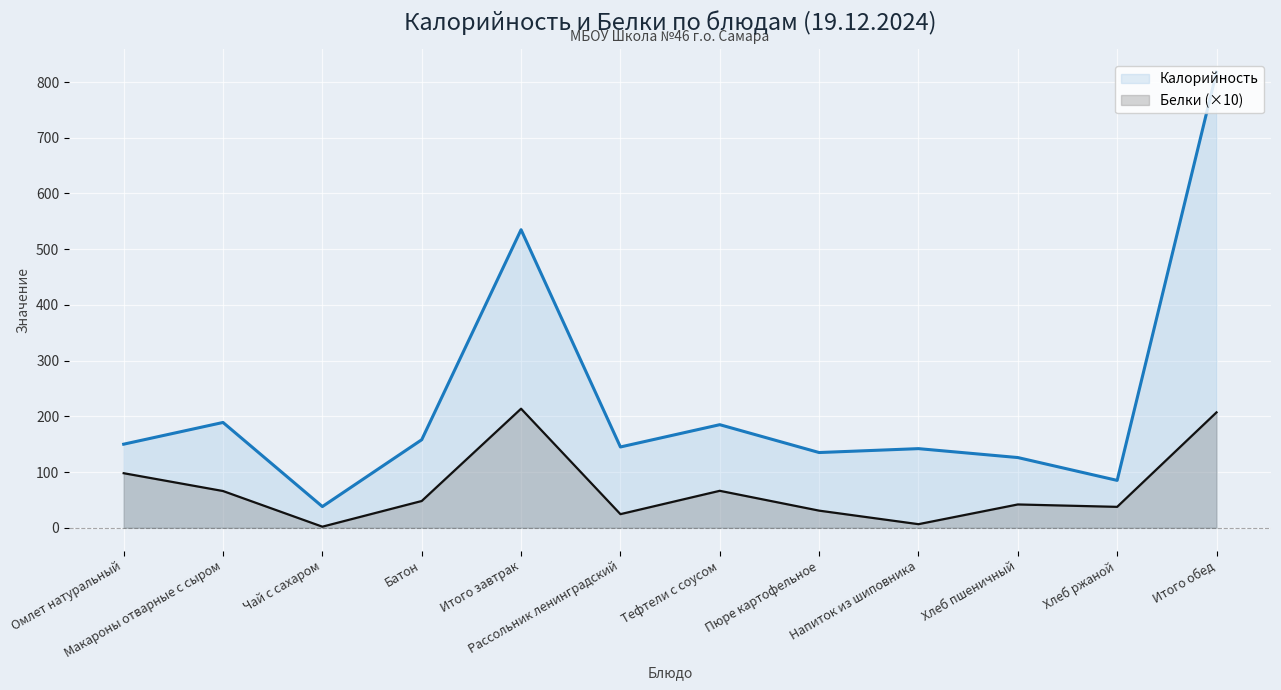

True or false: Калорийность and Белки intersect in this chart.

False